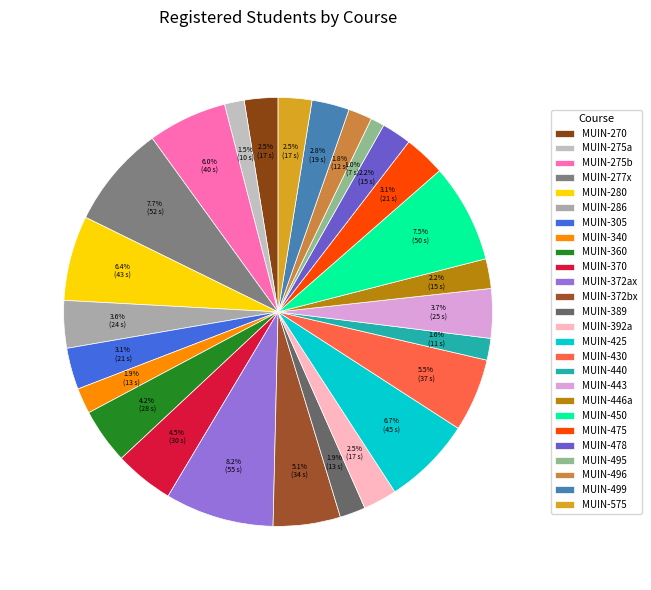

To the nearest percent, what is the difference between the MUIN-370 and MUIN-392a slice percentages?

2%